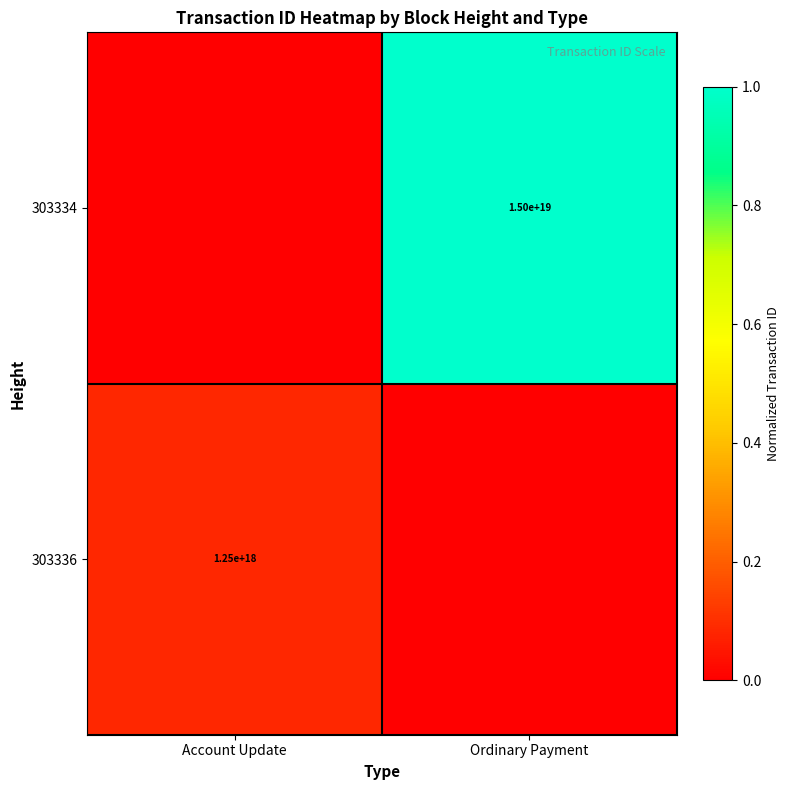

True or false: 303336 has a value of 1250000000000000000 at Account Update.

True